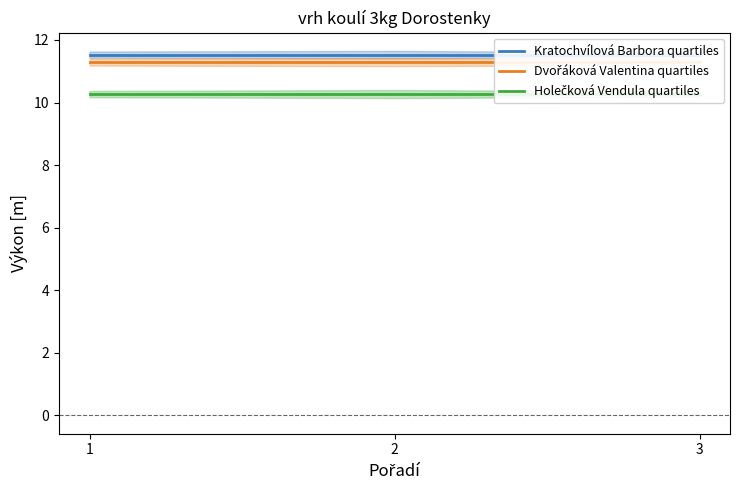

Reading left to right, extract all data points from this chart.

Kratochvílová Barbora quartiles: 1=11.5	2=11.5	3=11.5
Dvořáková Valentina quartiles: 1=11.3	2=11.3	3=11.3
Holečková Vendula quartiles: 1=10.3	2=10.3	3=10.3